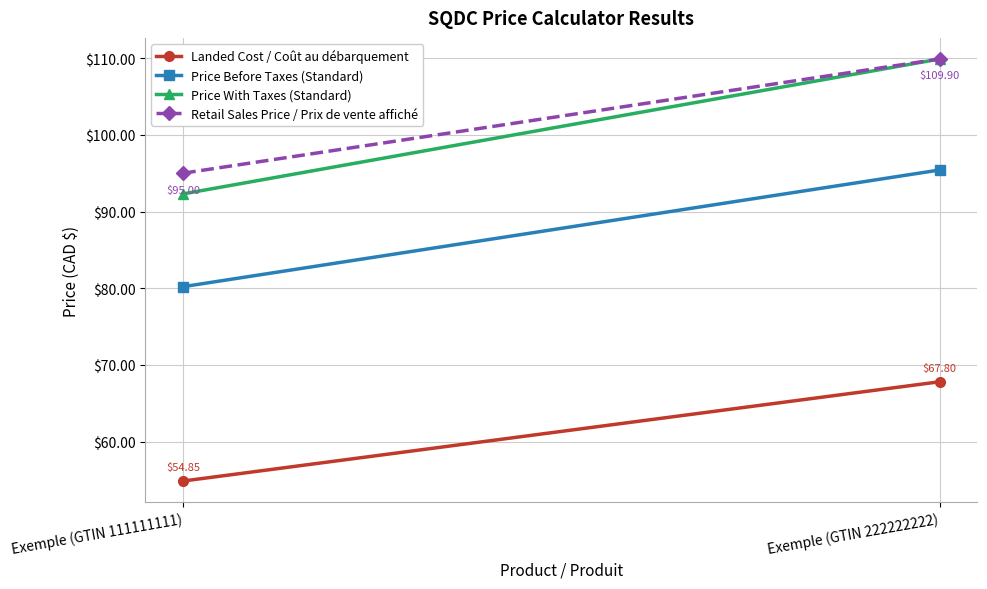

Reading left to right, list all the values displayed in this chart.

Landed Cost / Coût au débarquement: 54.9	67.8
Price Before Taxes (Standard): 80.2	95.4
Price With Taxes (Standard): 92.3	109.9
Retail Sales Price / Prix de vente affiché: 95.0	109.9